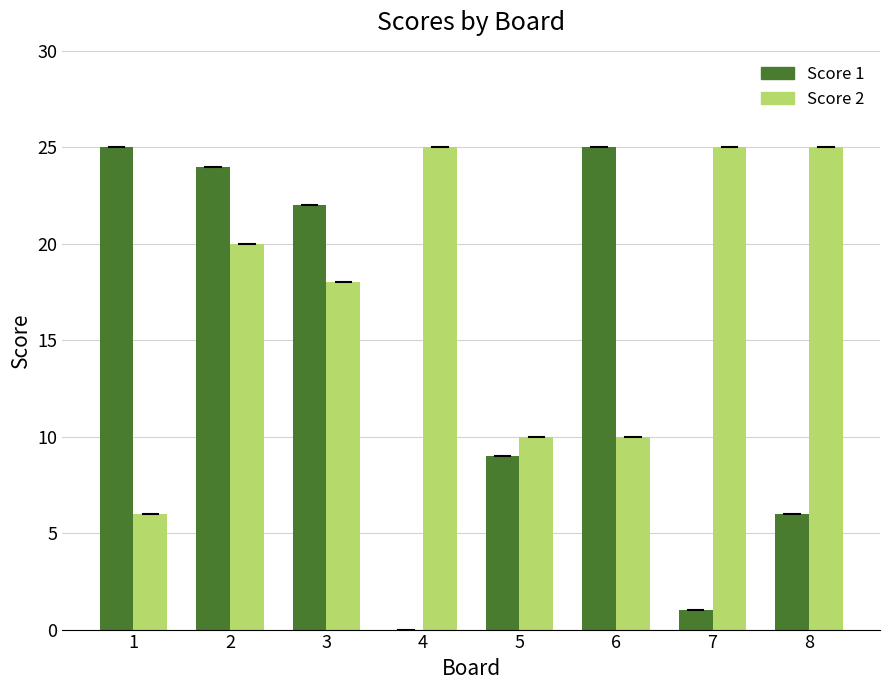

What is the sum of the Score 2 values at 3 and 6?

28